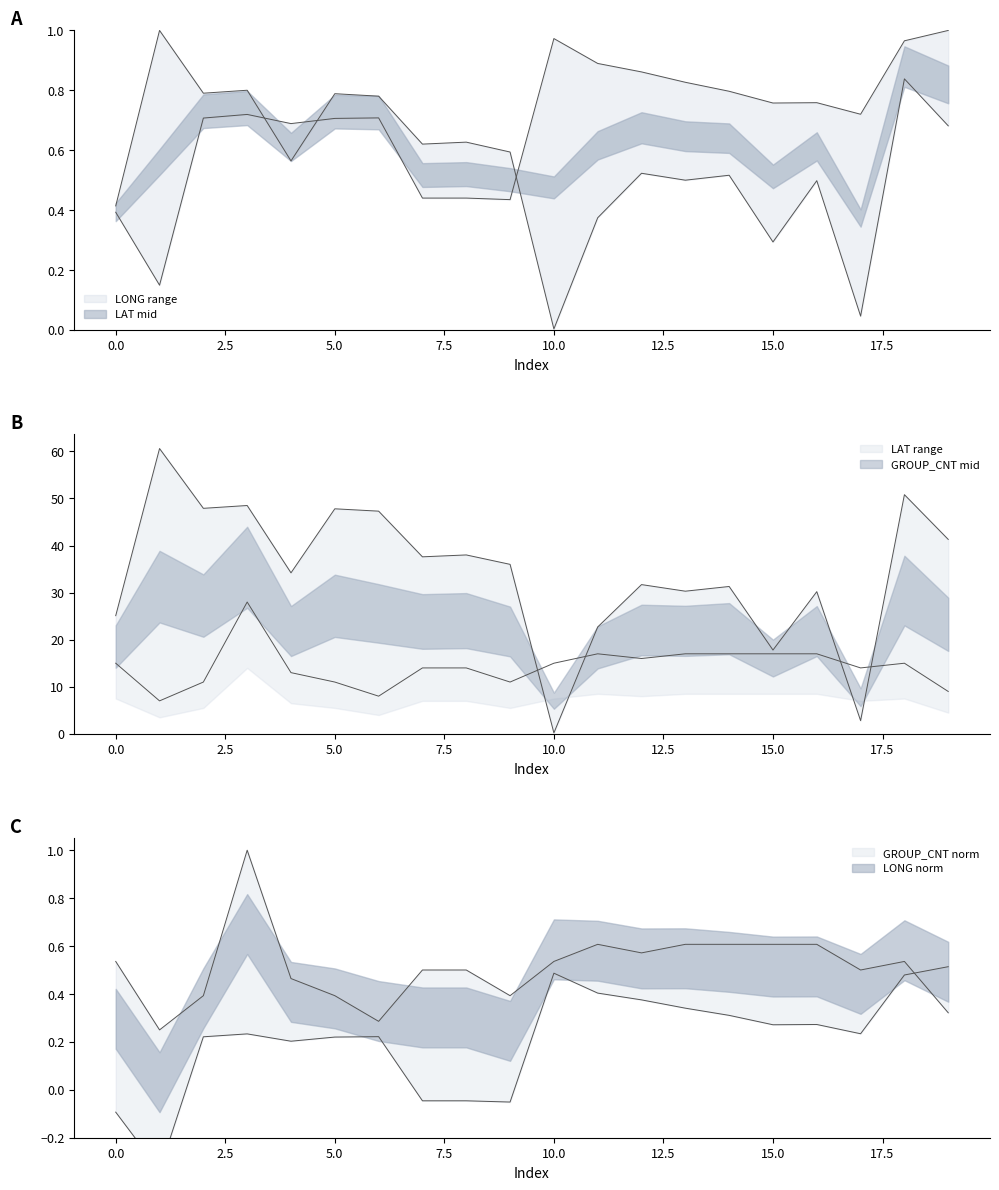

What is the greatest value displayed?

1.0